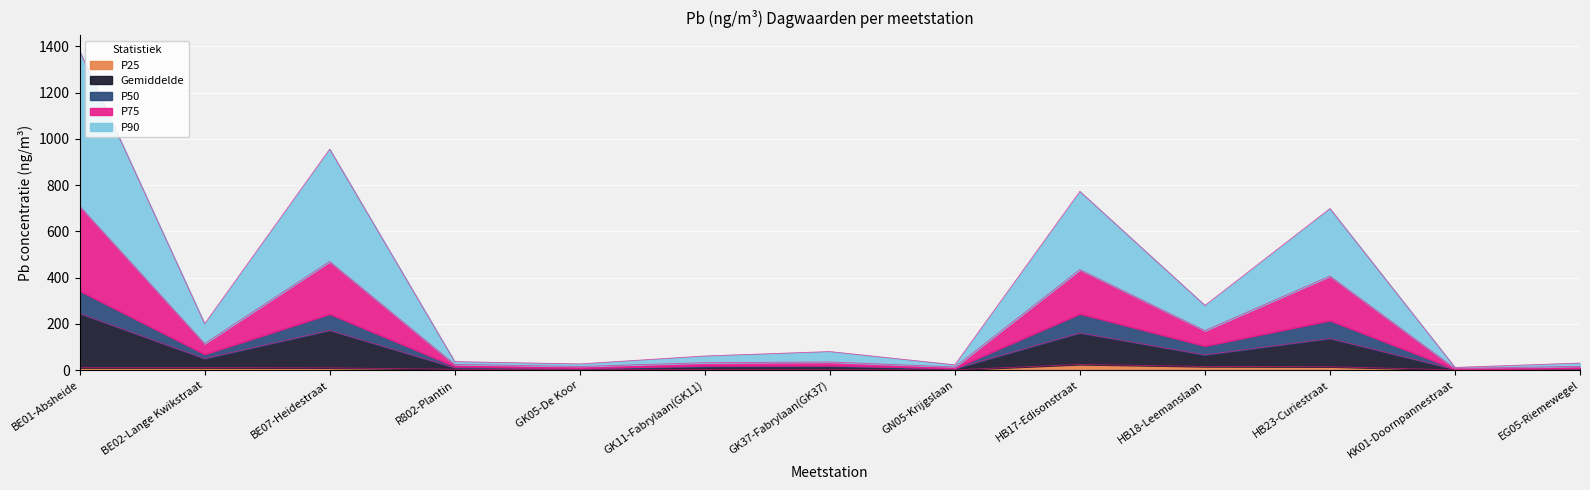

What is the value of the P25 point at the 13th from the left?

1.9